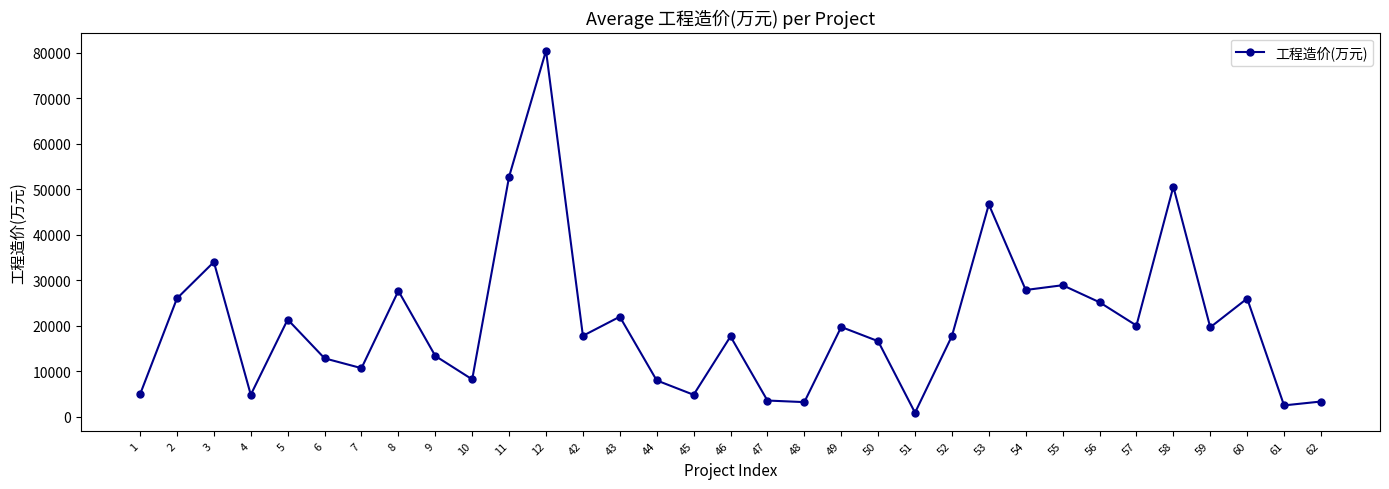

Where is the first local minimum?

4